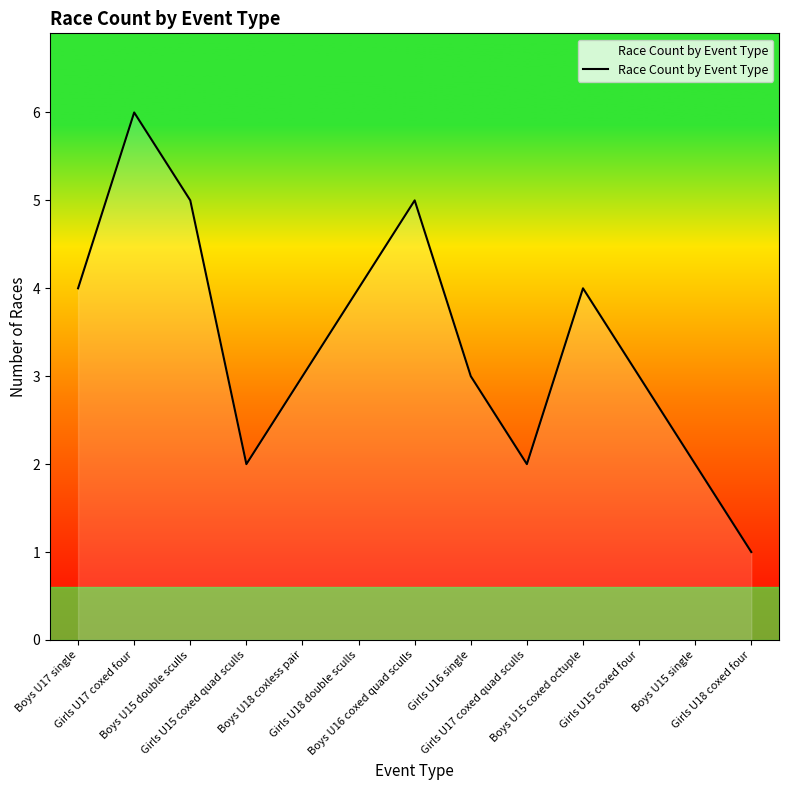

How many values are between 2 and 4?

9